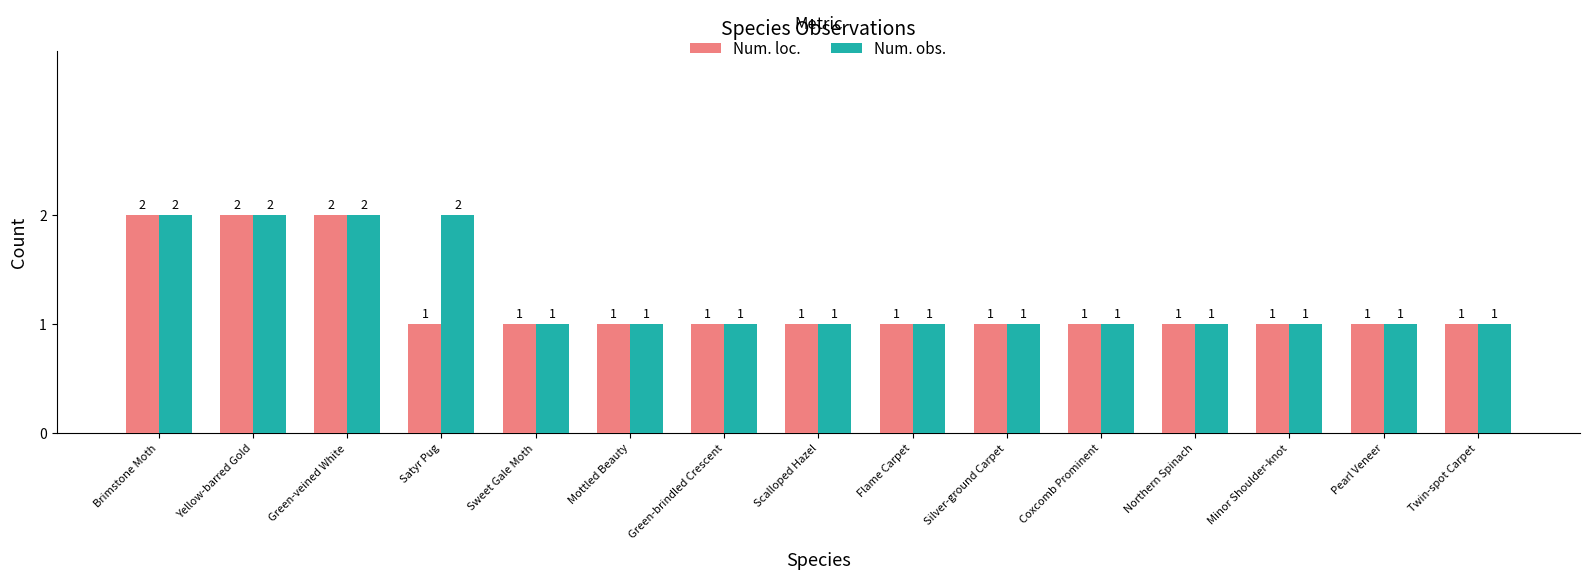

Rank the series by their average value, from lowest to highest.

Num. loc., Num. obs.